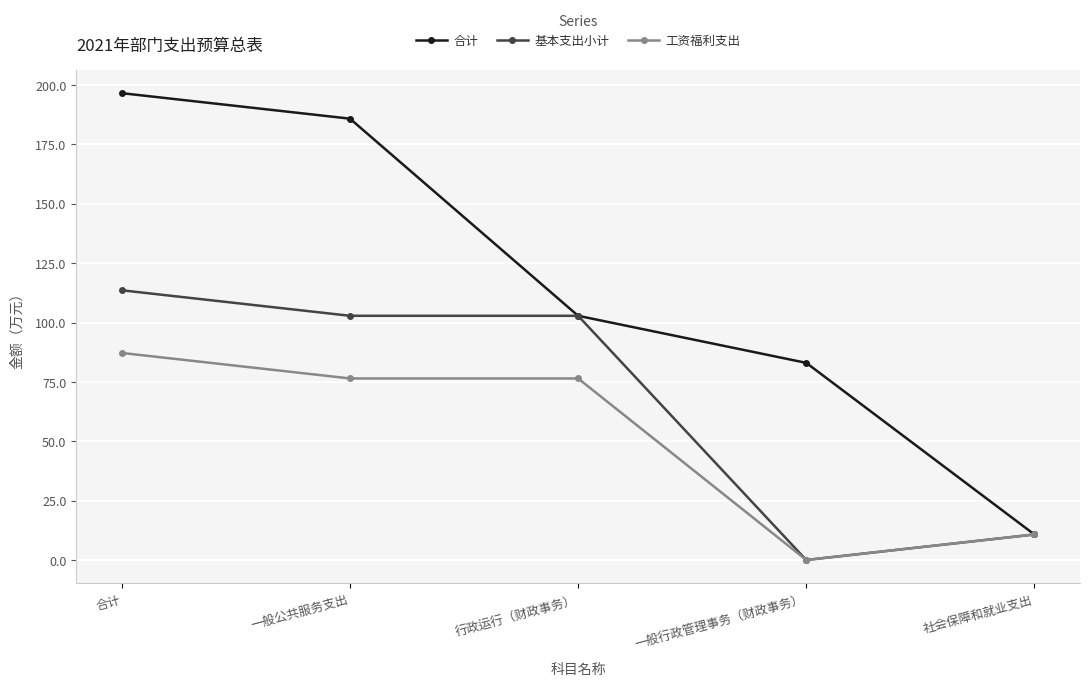

True or false: 基本支出小计 has more than 2 interior local peaks.

False